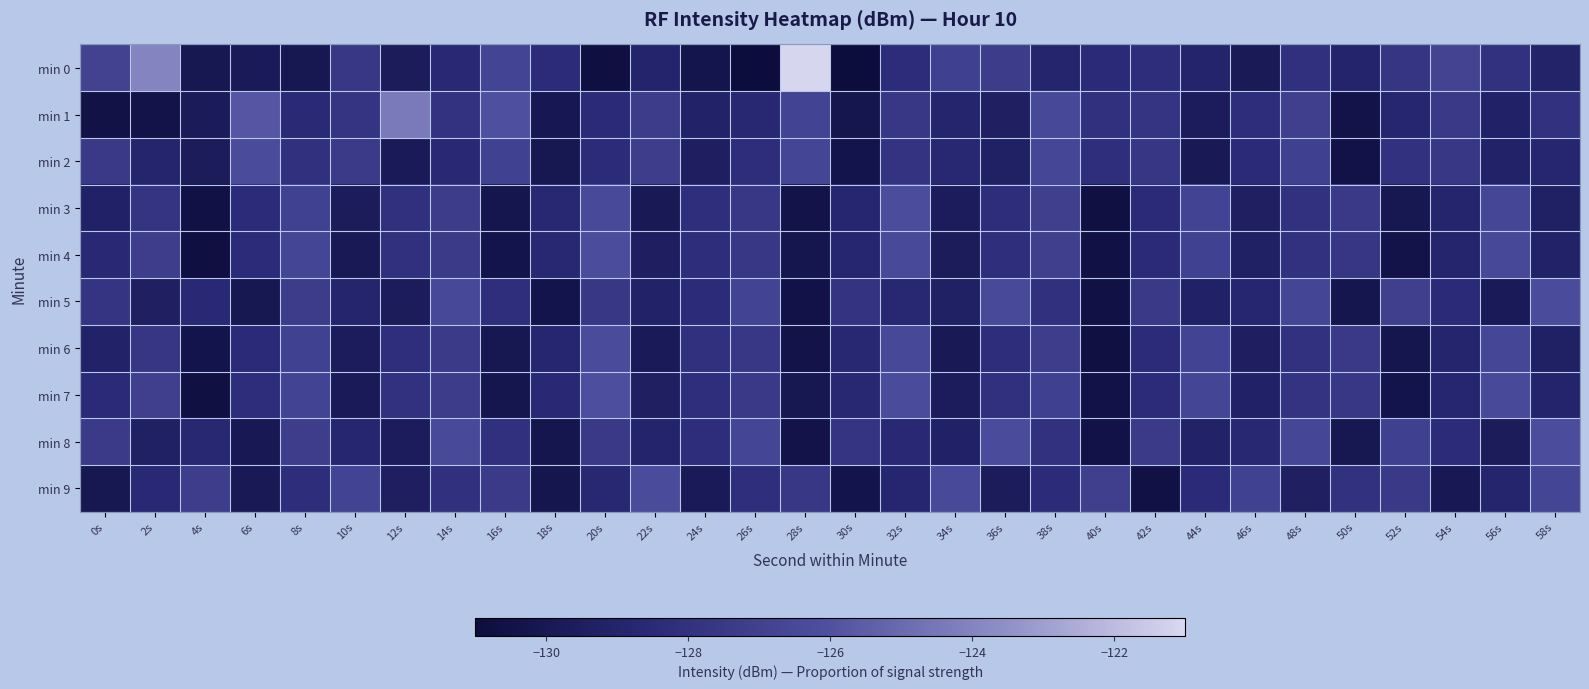

What is the minimum value shown in the chart?

-131.0